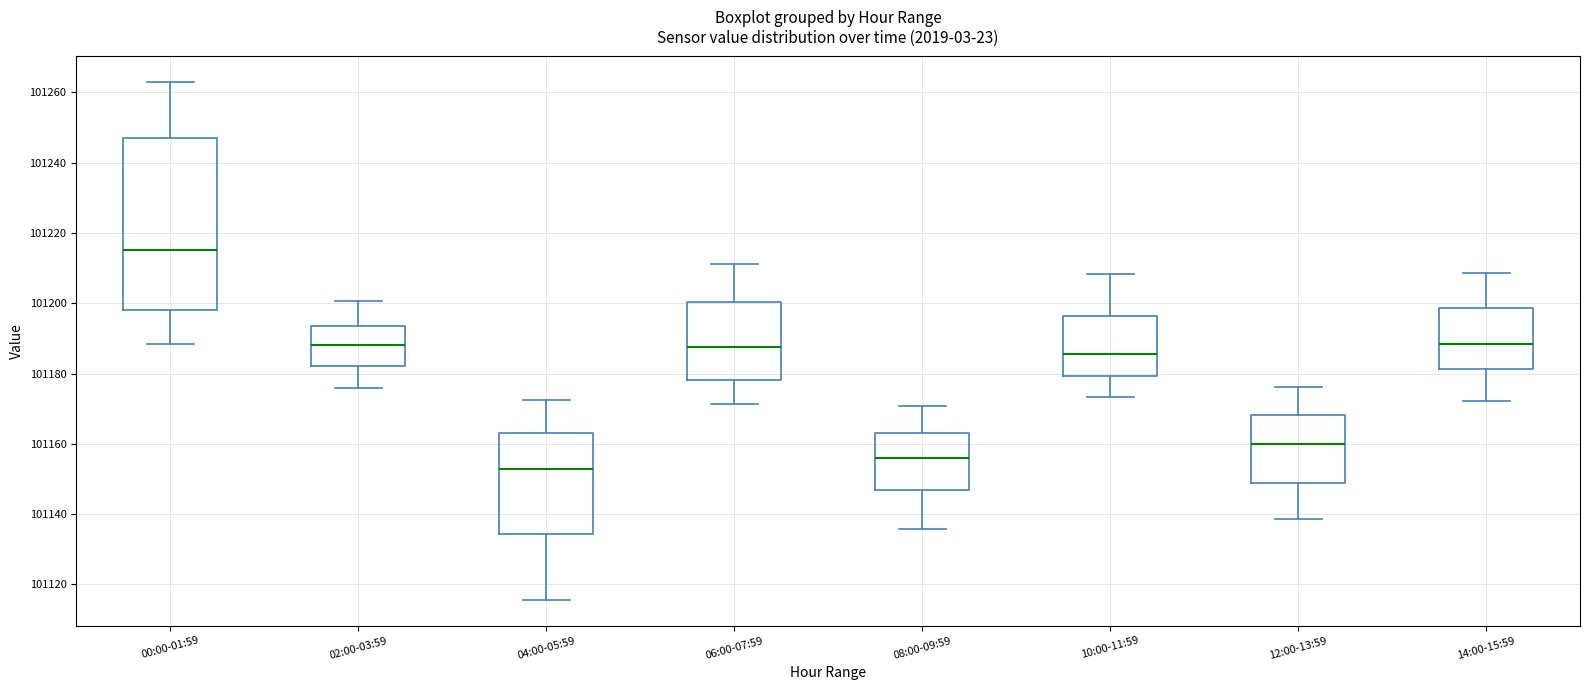

Which box is the tallest, from its lower edge to its upper edge?

00:00-01:59